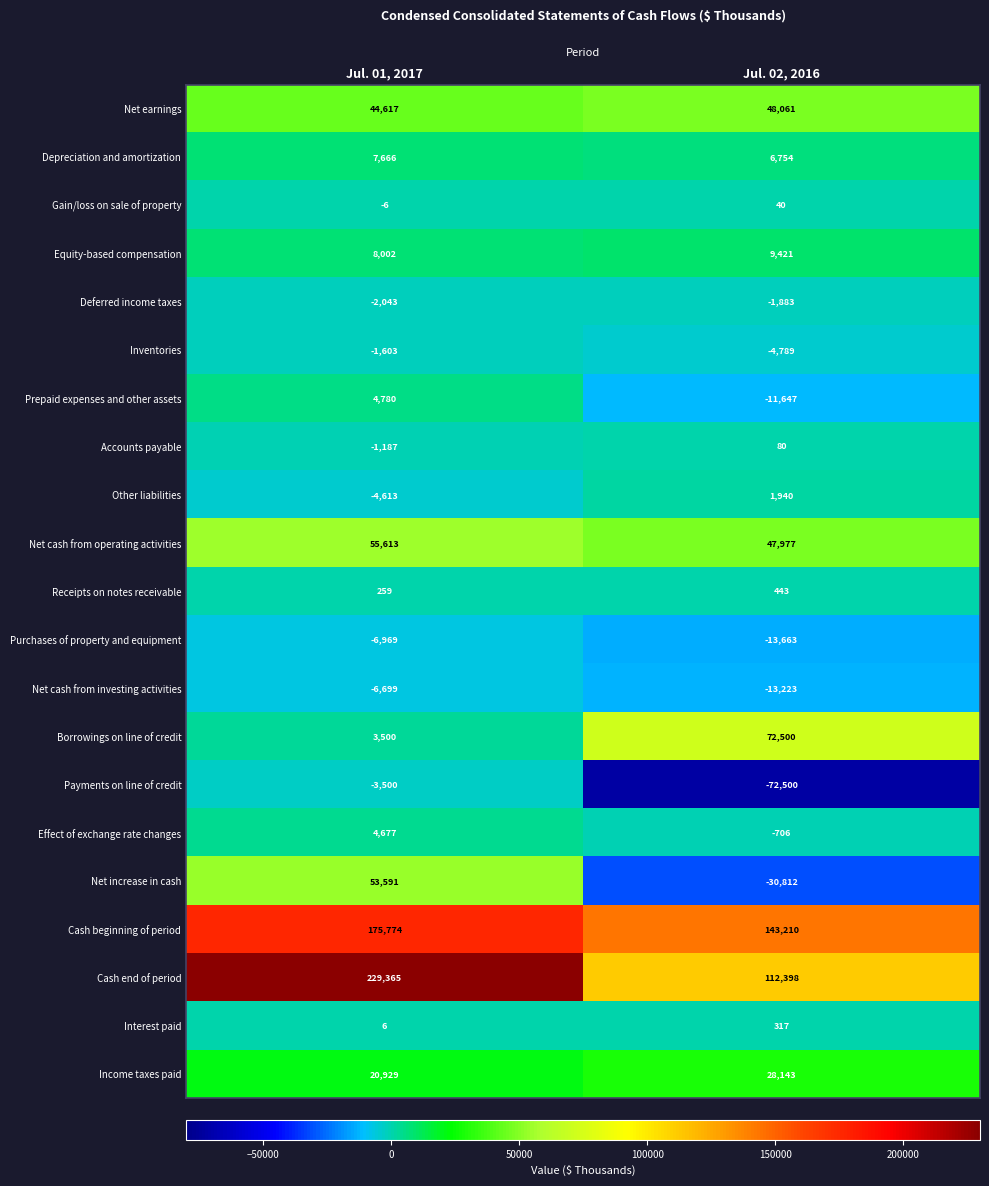

Which category has the lowest value in the Prepaid expenses and other assets series?

Jul. 02, 2016